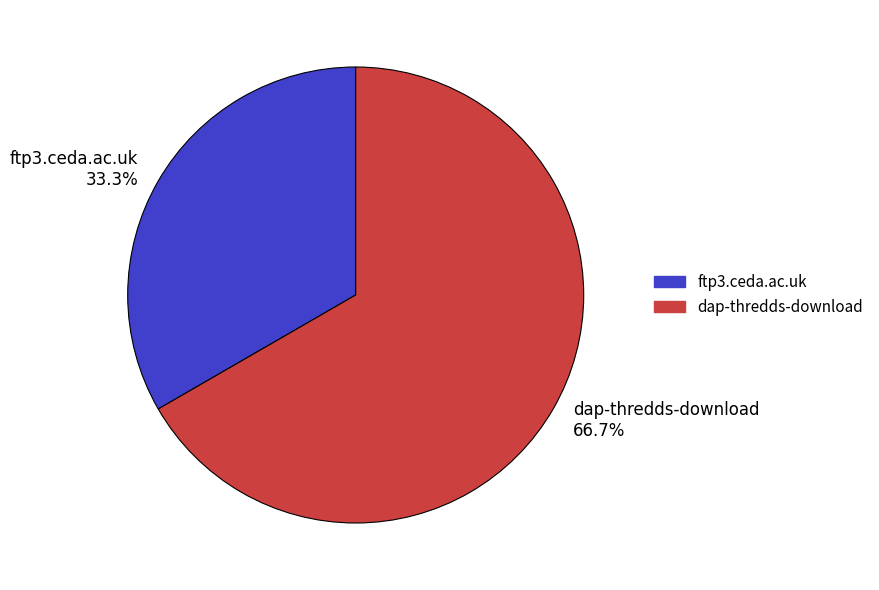

How many segments does this pie chart have?

2